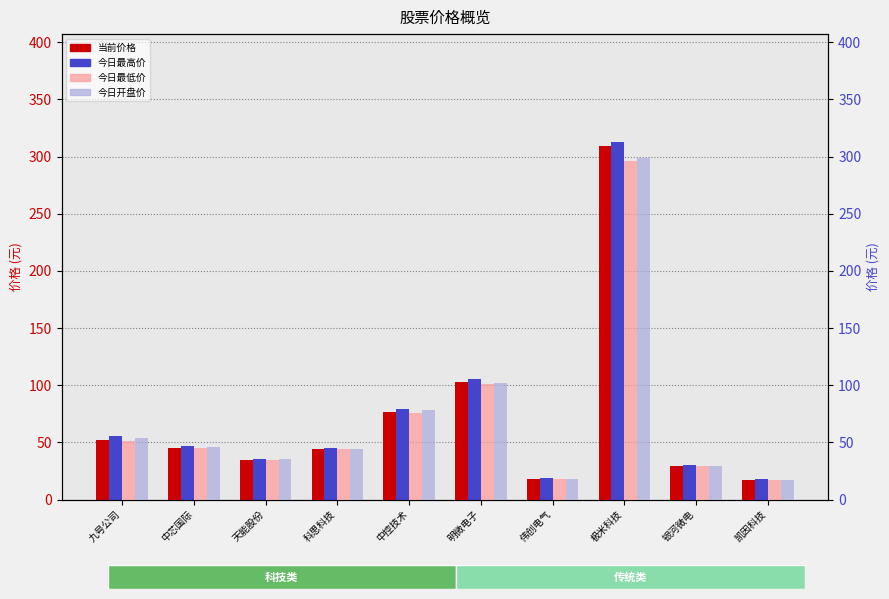

What is the greatest value displayed?

313.2